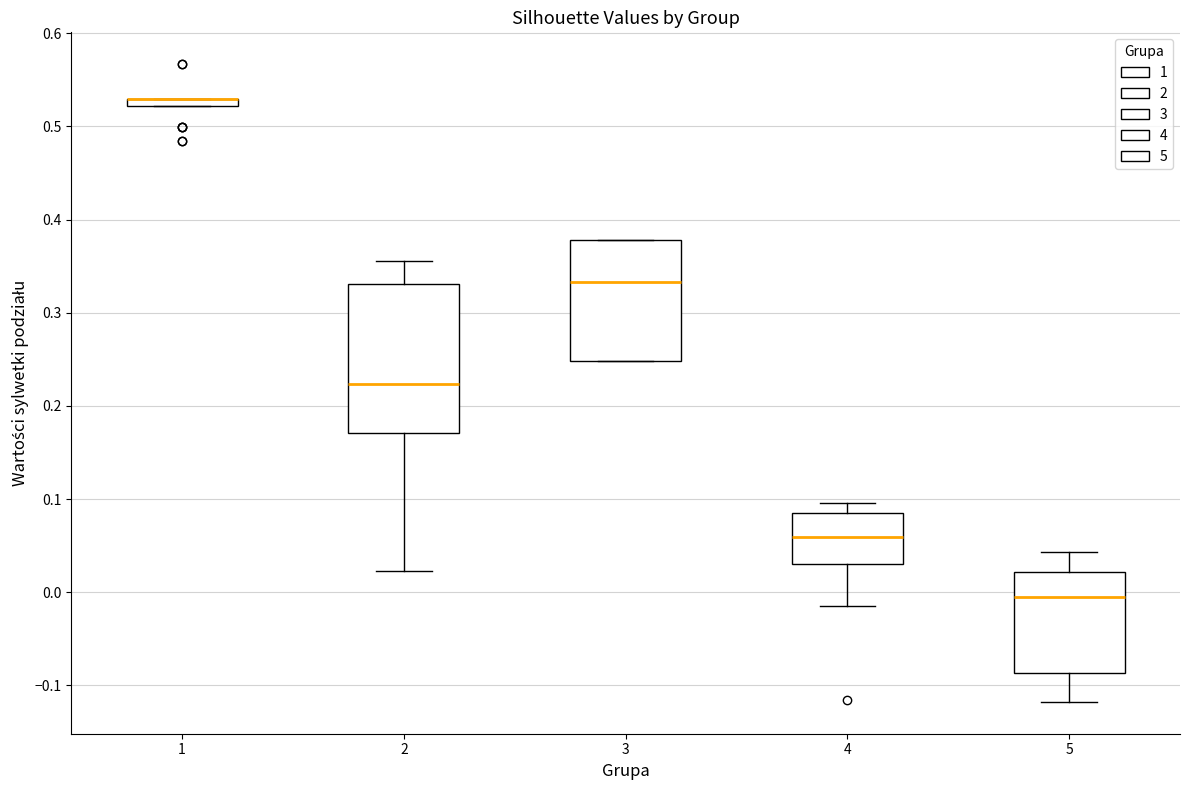

Where is the upper edge of the box at x = 5 on the y-axis? The values are not printed on the chart, so give them approximately, as read against the axis.

0.02